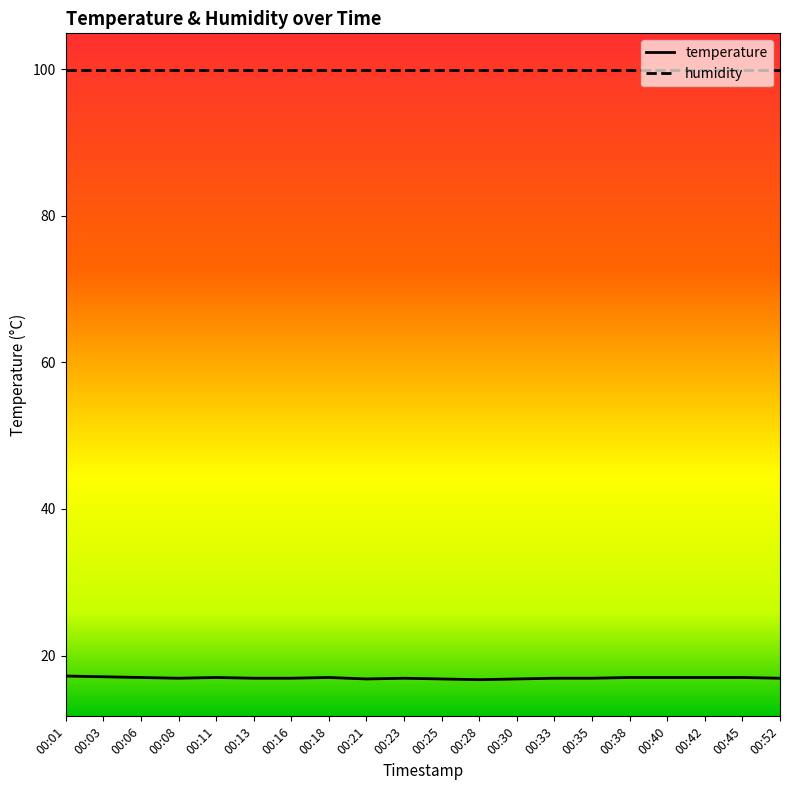

Which series has the largest range (max minus min)?

temperature